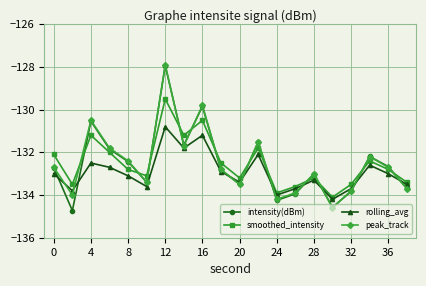

True or false: rolling_avg and smoothed_intensity intersect in this chart.

False